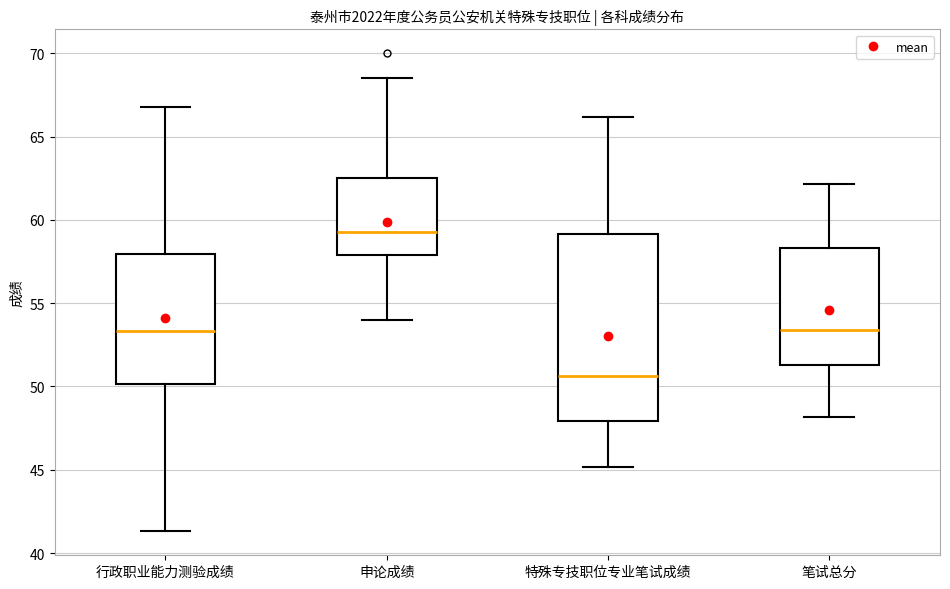

Where is the upper edge of the box for 申论成绩 on the y-axis? The values are not printed on the chart, so give them approximately, as read against the axis.

62.5